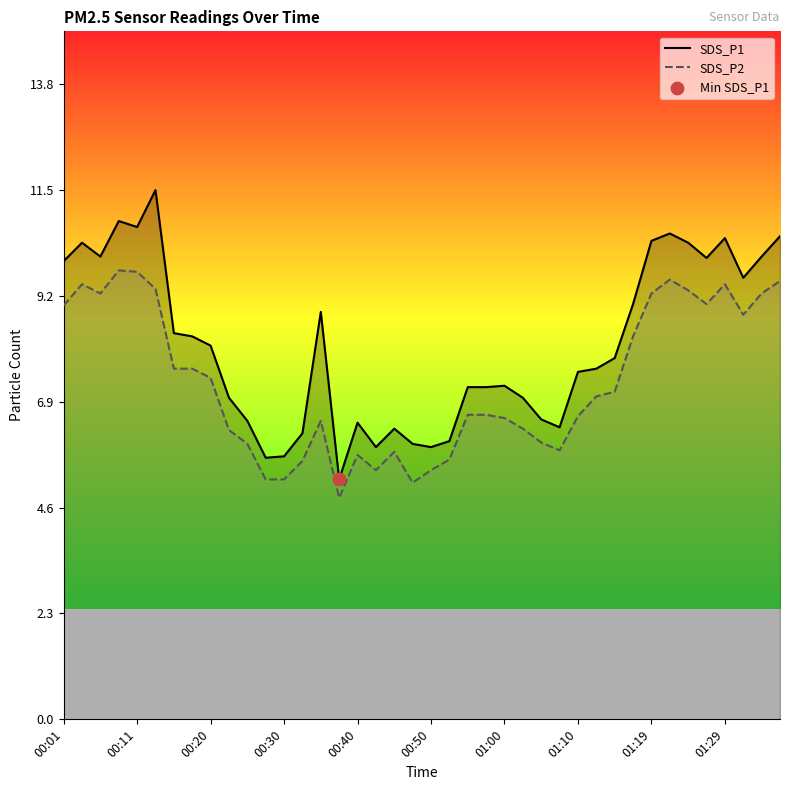

Which series has the widest spread of Y values?

SDS_P1